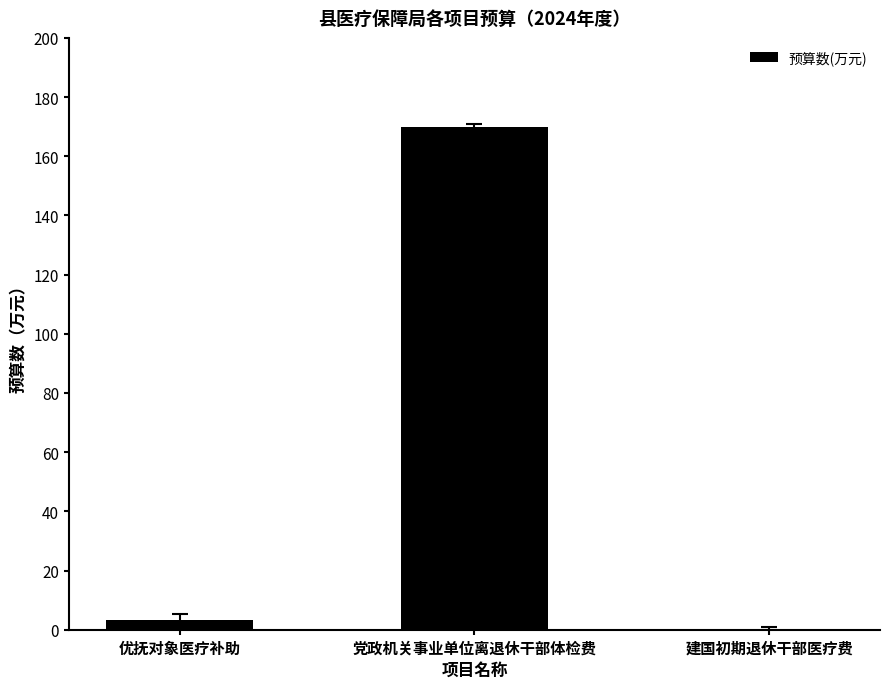

What is the sum of all values?

173.4